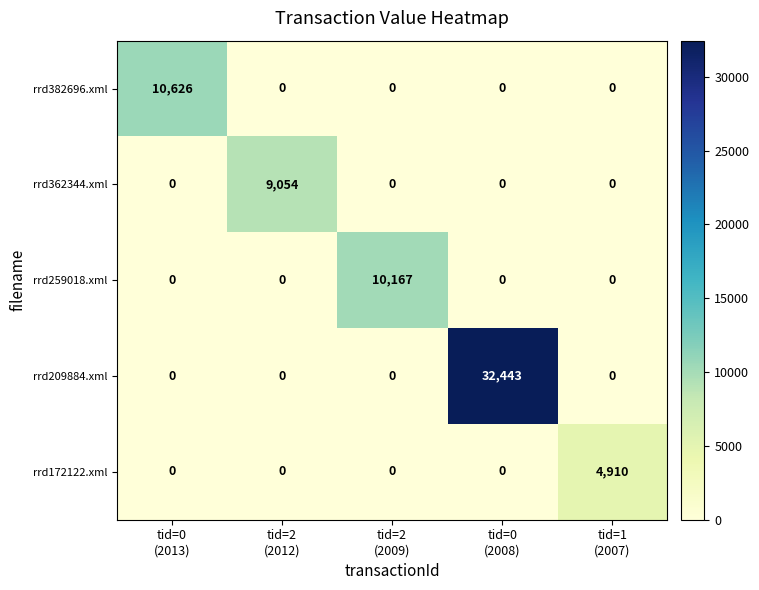

Between tid=0
(2013) and tid=2
(2012), which series saw the biggest shift?

rrd382696.xml